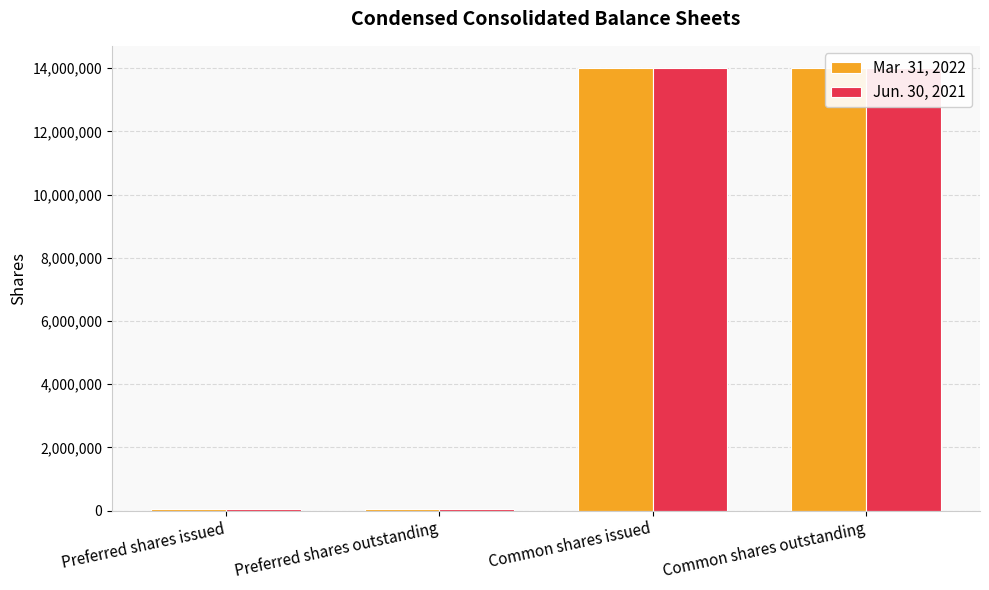

Which series has the largest total across all categories?

Mar. 31, 2022